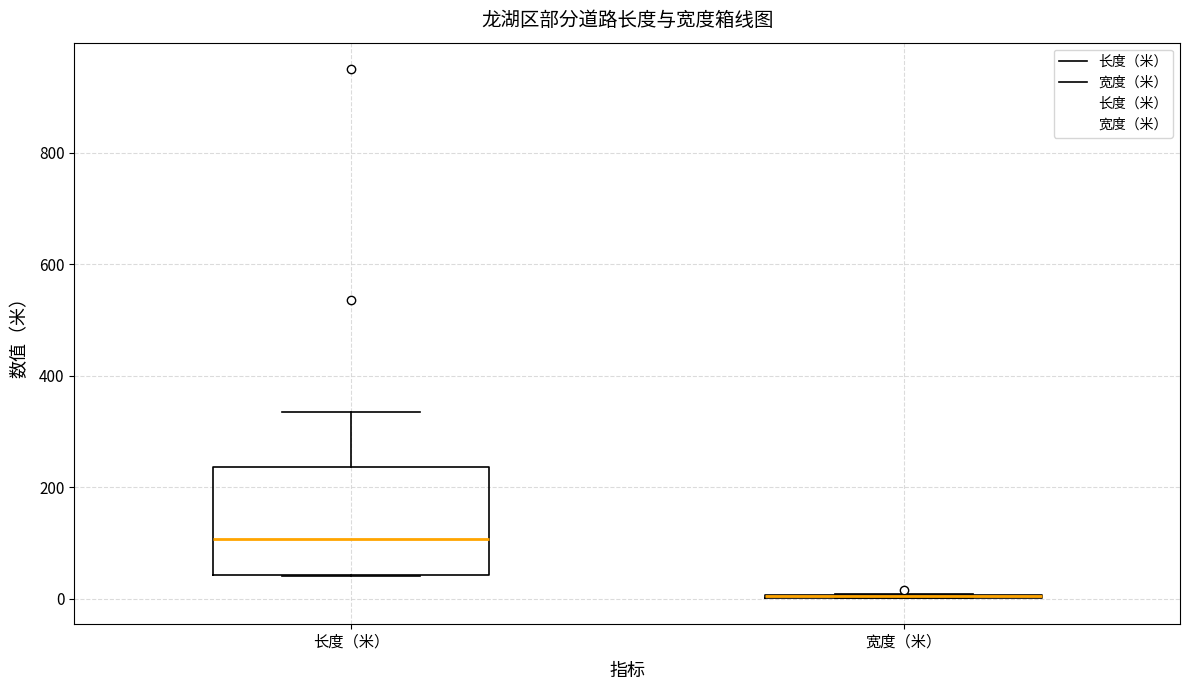

Reading left to right, transcribe this box plot: for each box, give where its median line is, the range the box spans, and where its two whiskers end, as read against the y-axis. The values are not printed on the chart, so give them approximately, as read against the axis.

长度（米）: median 100, box 40 to 240, whiskers 40 to 340
宽度（米）: box collapsed to a line at 0, whiskers 0 to 0